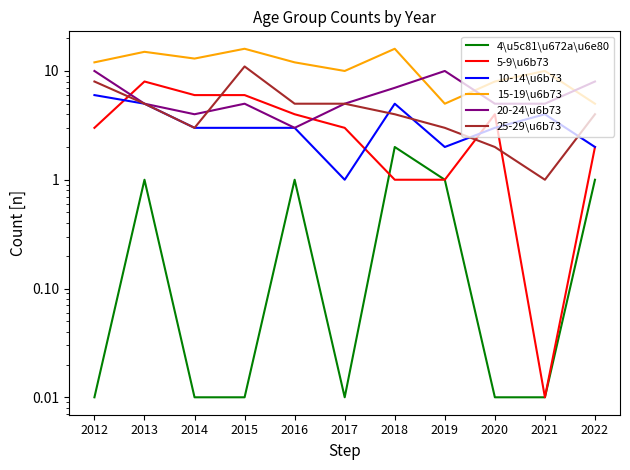

Is it true that 4\u5c81\u672a\u6e80 equals 0.0 at 2012?

True